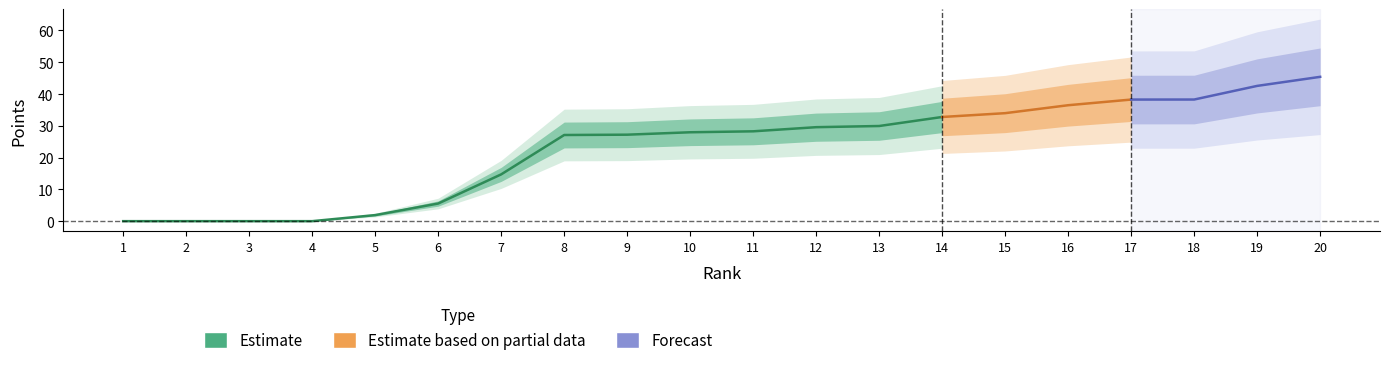

How many lines are shown in the chart?

3